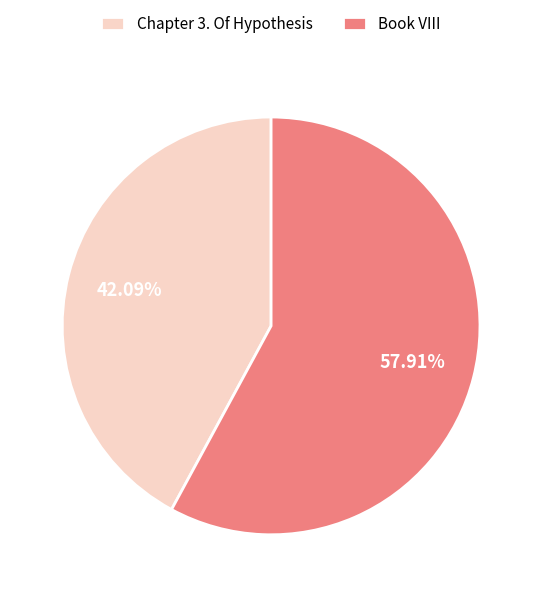

Rank the categories by value from highest to lowest.

Book VIII, Chapter 3. Of Hypothesis